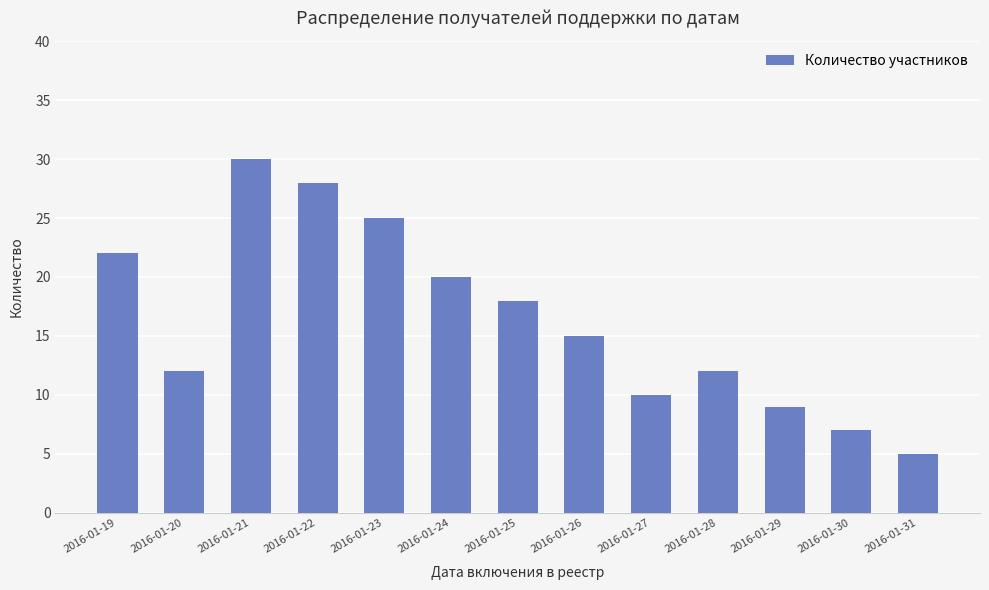

Which has a higher value, 2016-01-23 or 2016-01-30?

2016-01-23